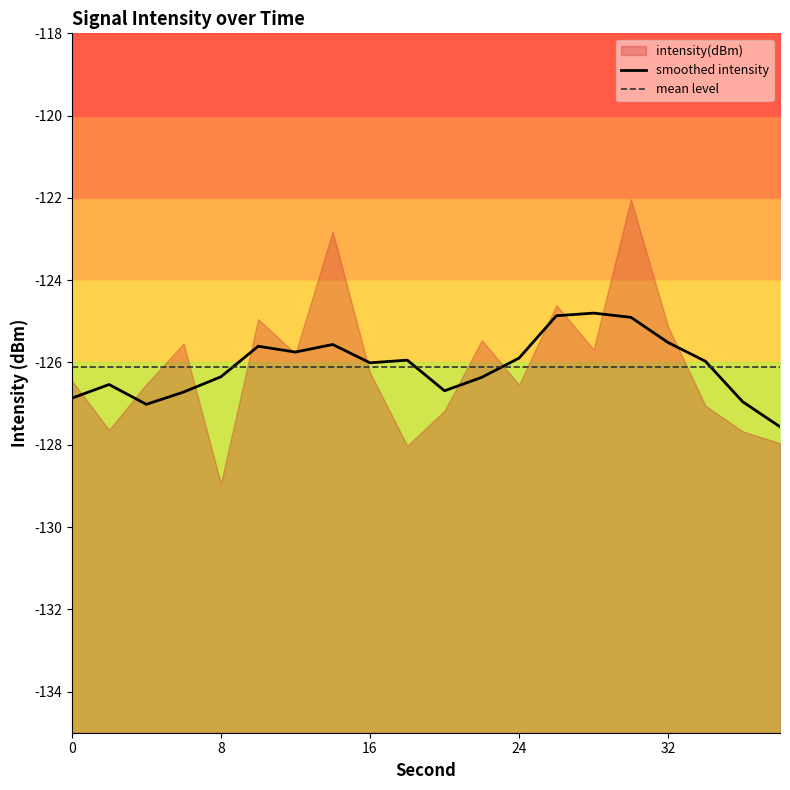

What is the average value of the smoothed intensity series?

-126.1